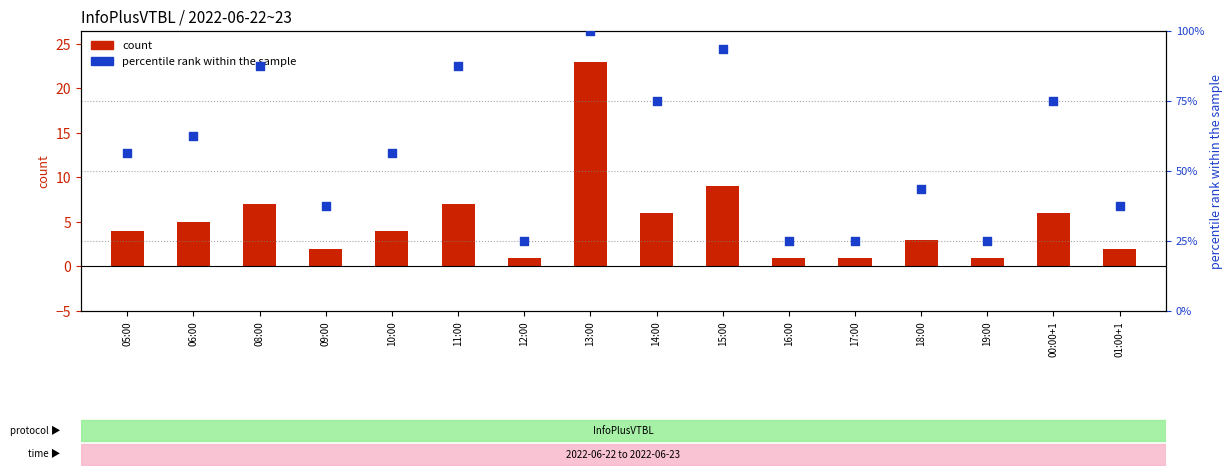

Which series reaches the maximum Y coordinate?

percentile rank within the sample